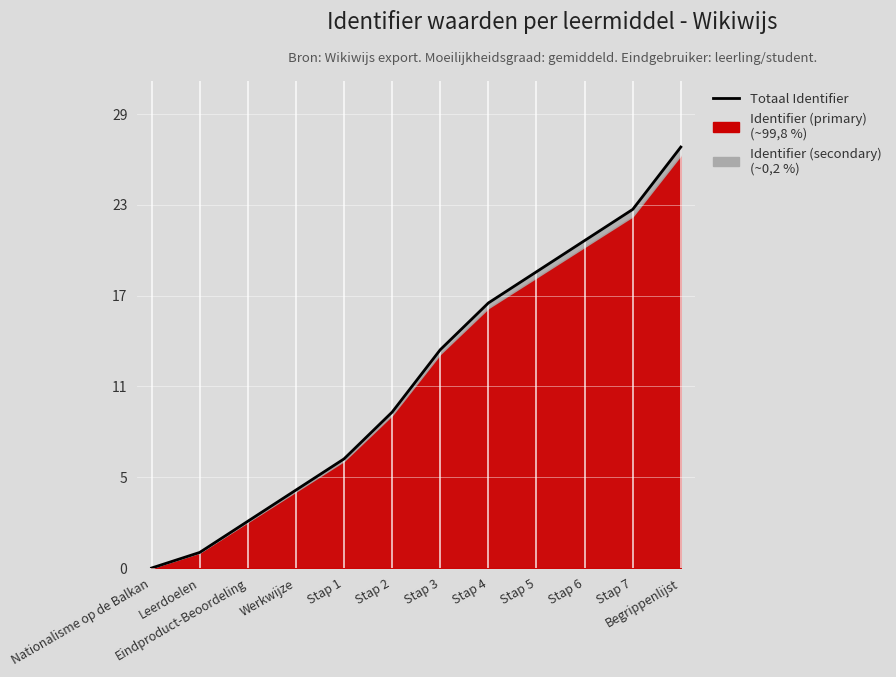

What is the sum of all values?

149.9